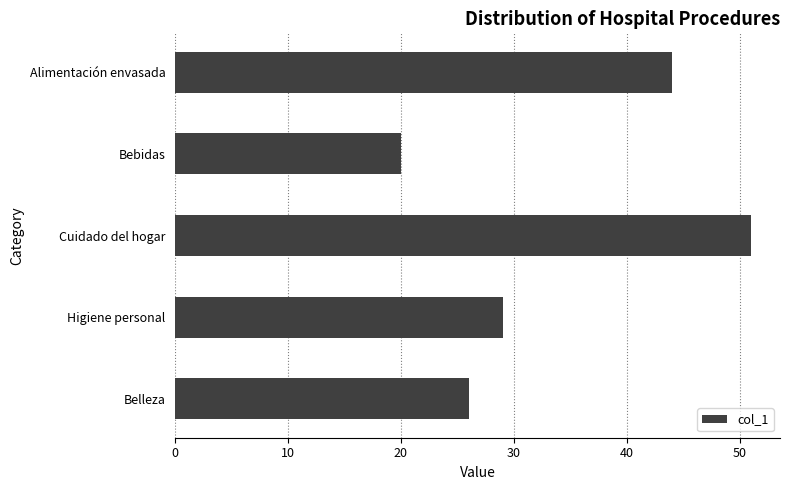

What is the label of the 5th bar from the bottom?

Alimentación envasada